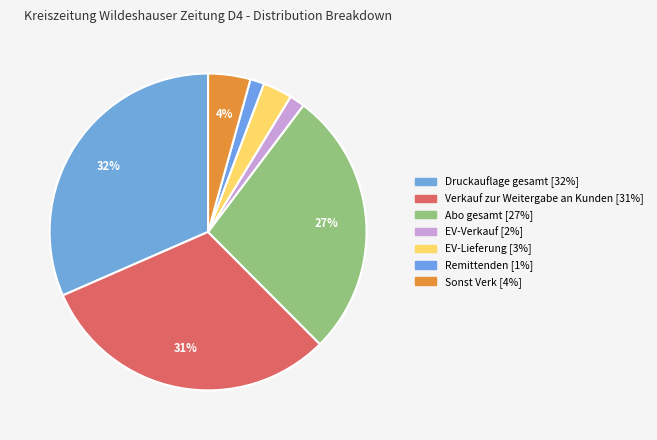

Does Abo gesamt represent more than half of the total?

No